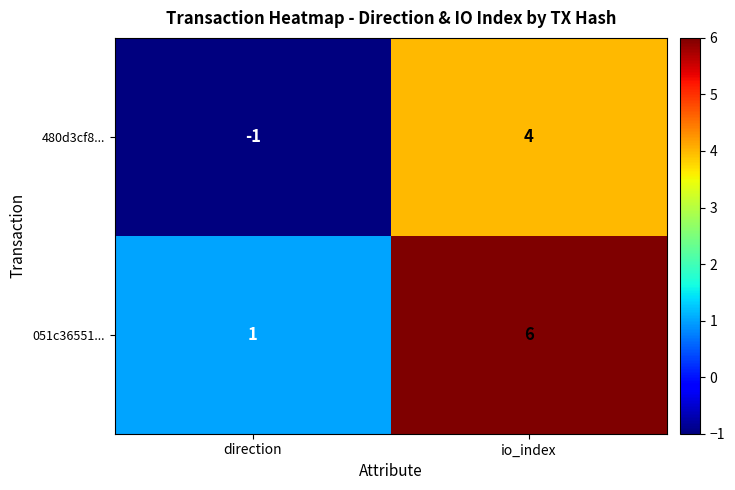

The value of 480d3cf8... at io_index is 4. True or false?

True